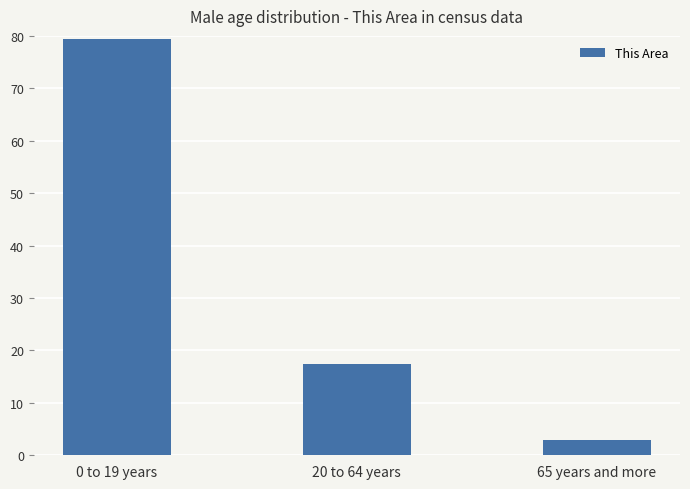

Rank the categories by value from lowest to highest.

65 years and more, 20 to 64 years, 0 to 19 years